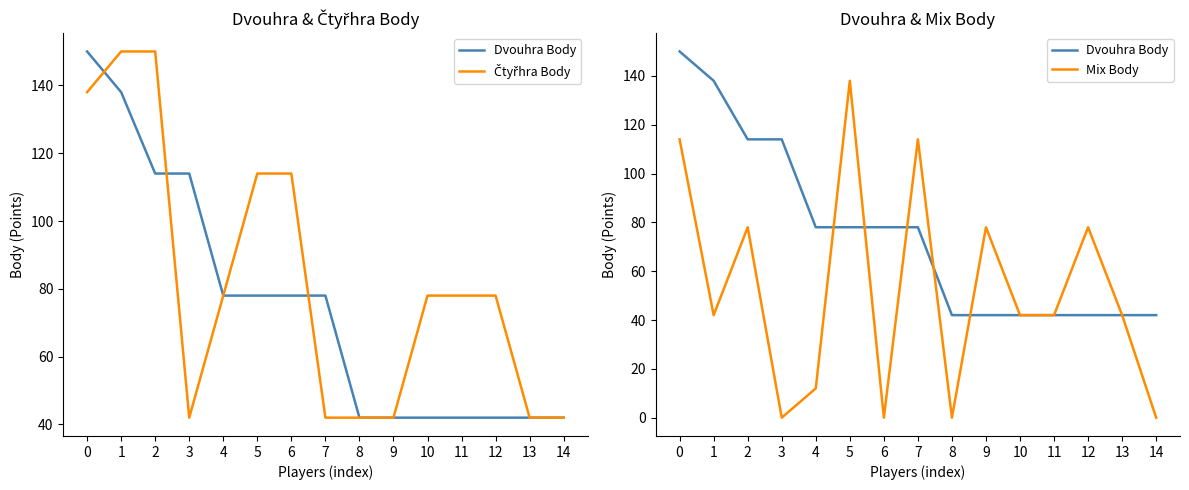

How many series are shown in this chart?

3